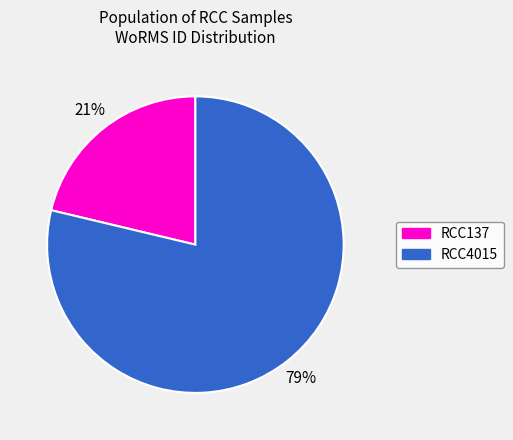

What percentage is the RCC4015 slice, to the nearest percent?

79%